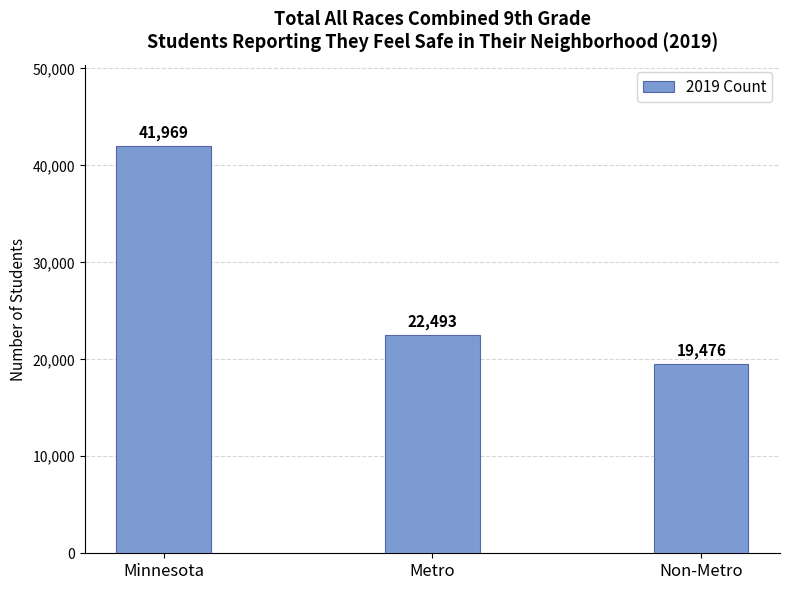

Count the number of categories in the chart.

3